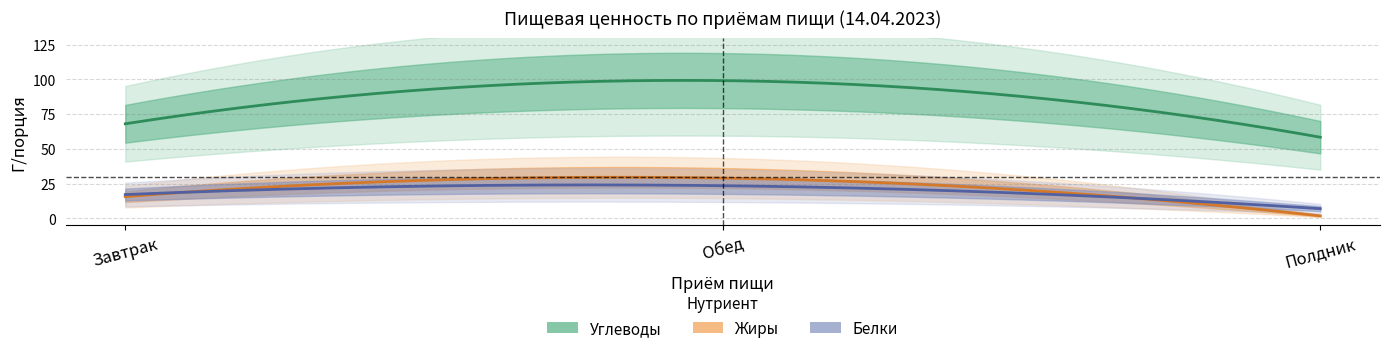

What is the minimum value shown in the chart?

1.8